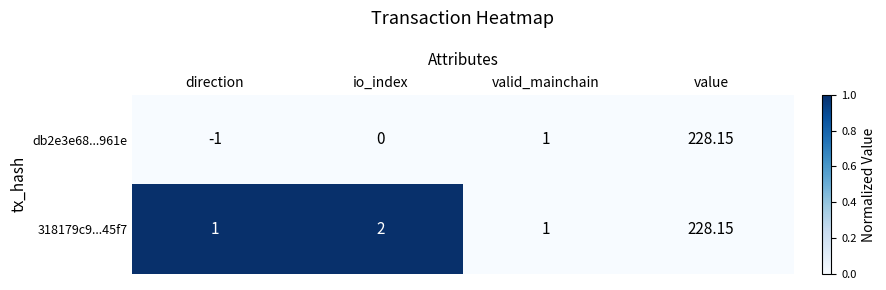

Where is db2e3e68...961e nearest to the value 113?

valid_mainchain